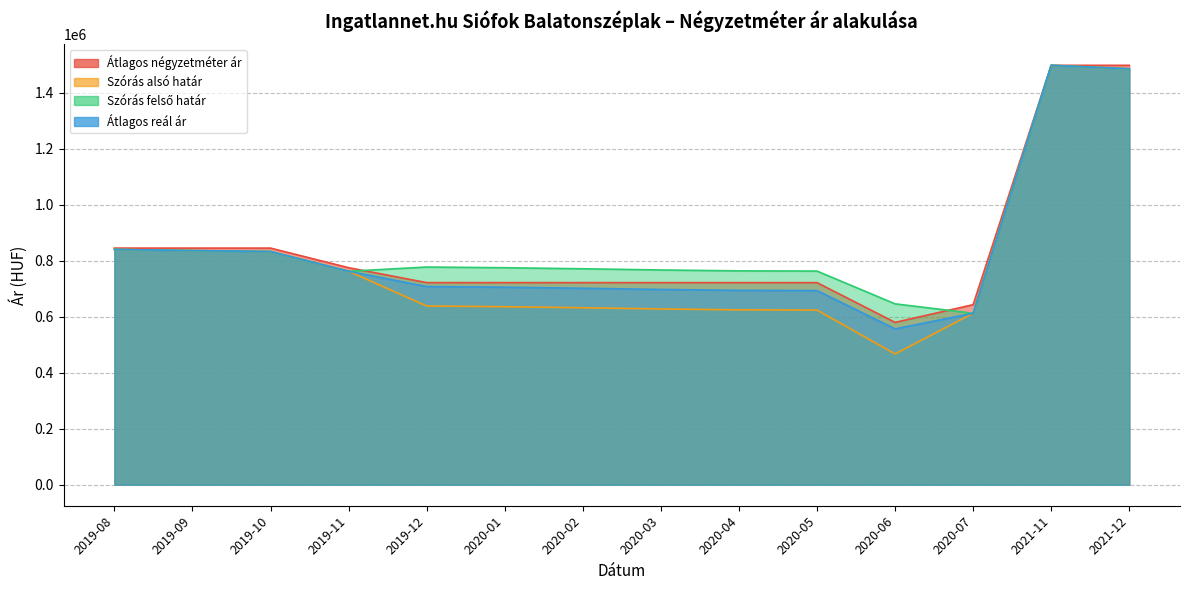

Rank the series by their maximum value, from highest to lowest.

Átlagos négyzetméter ár, Szórás alsó határ, Szórás felső határ, Átlagos reál ár